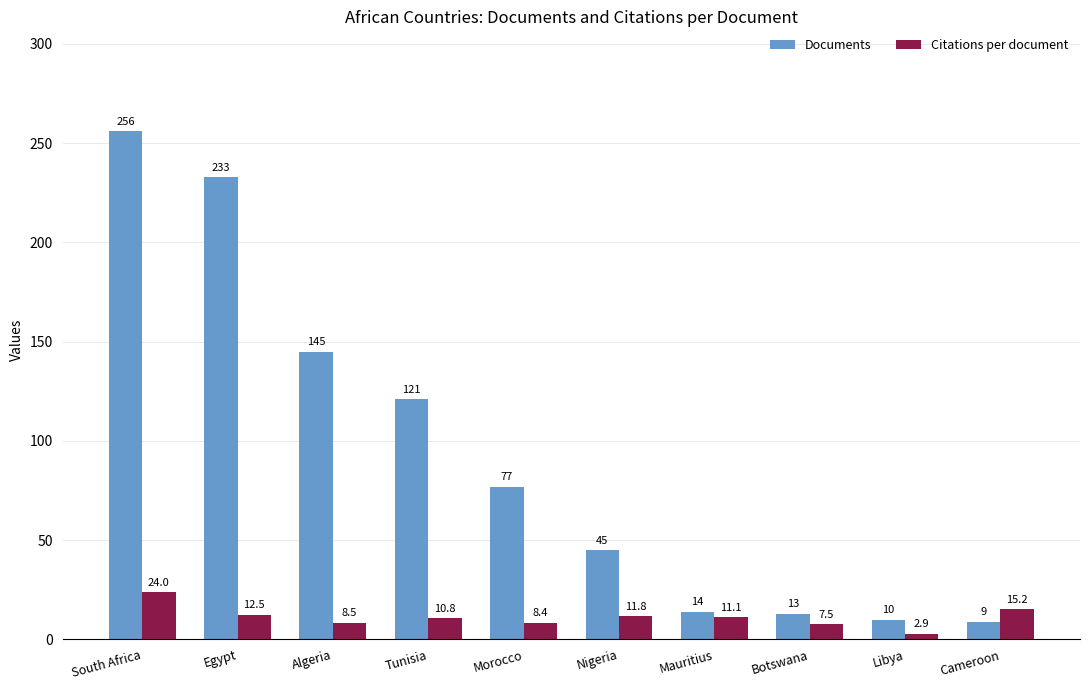

What is the label of the 6th bar from the right?

Morocco